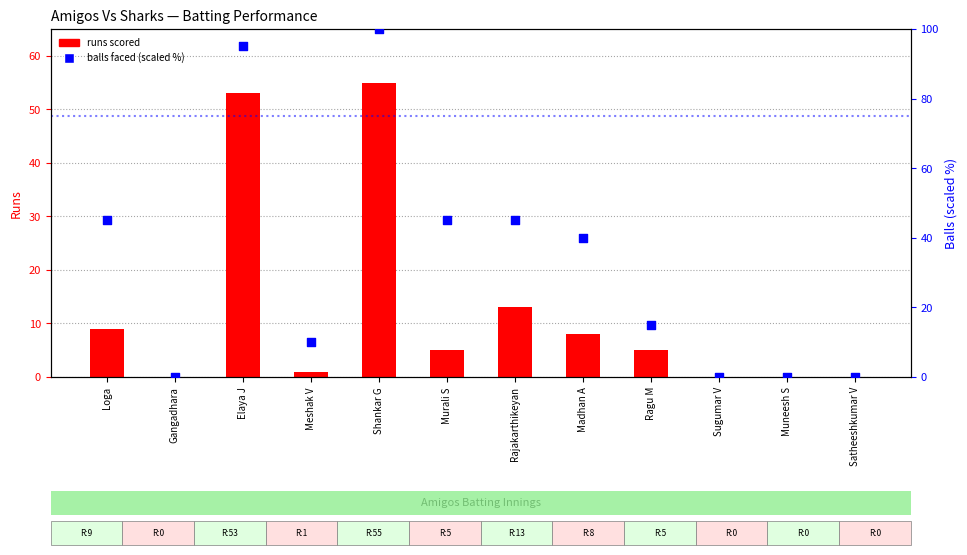

Which series has the largest Y range (max minus min)?

balls faced (scaled %)